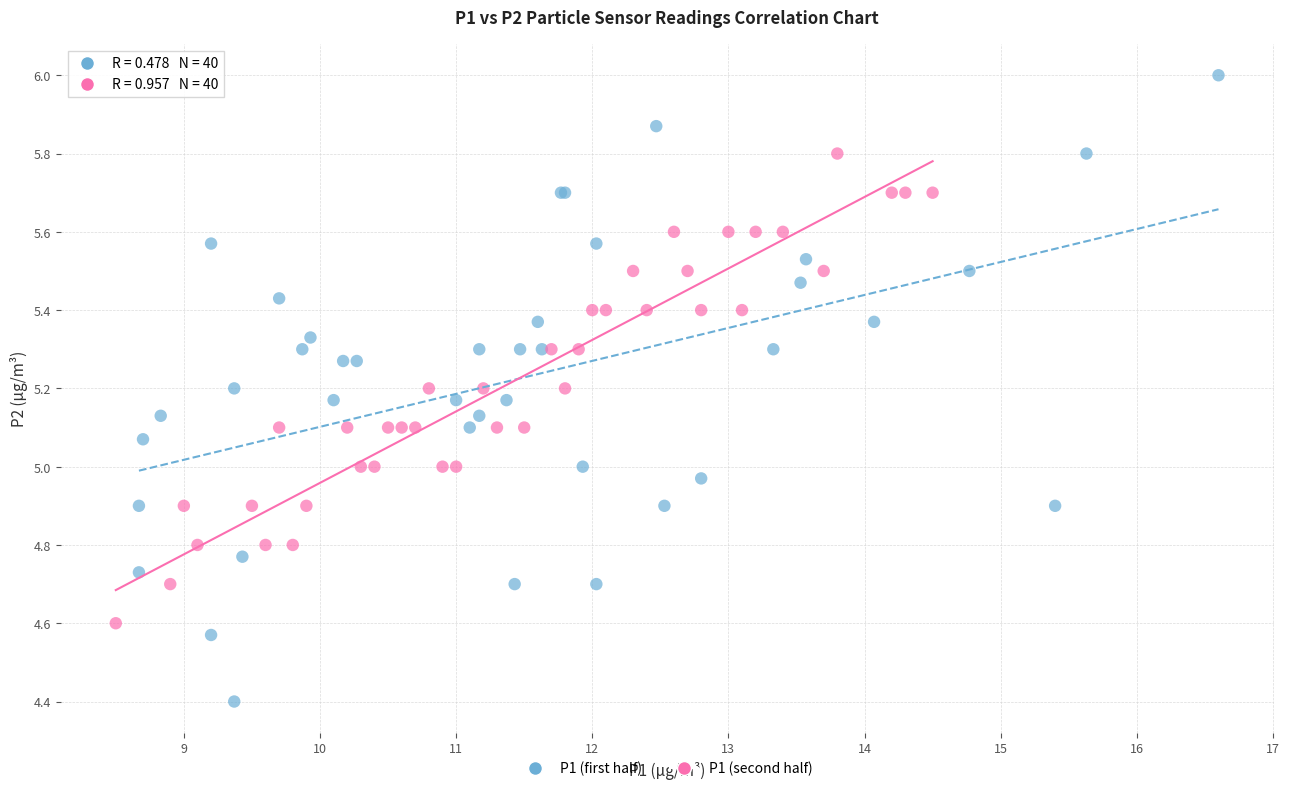

Which series reaches the minimum Y coordinate?

P1 (first half)